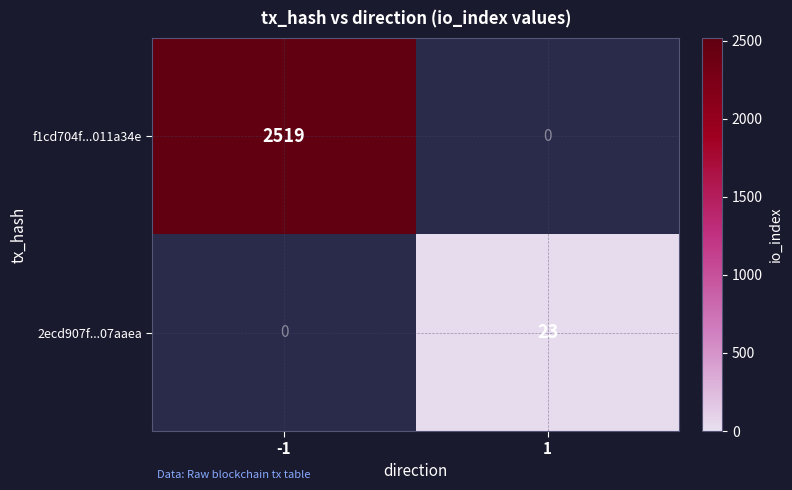

Reading left to right, transcribe all the data shown in this chart.

f1cd704f...011a34e: 2519	0
2ecd907f...07aaea: 0	23